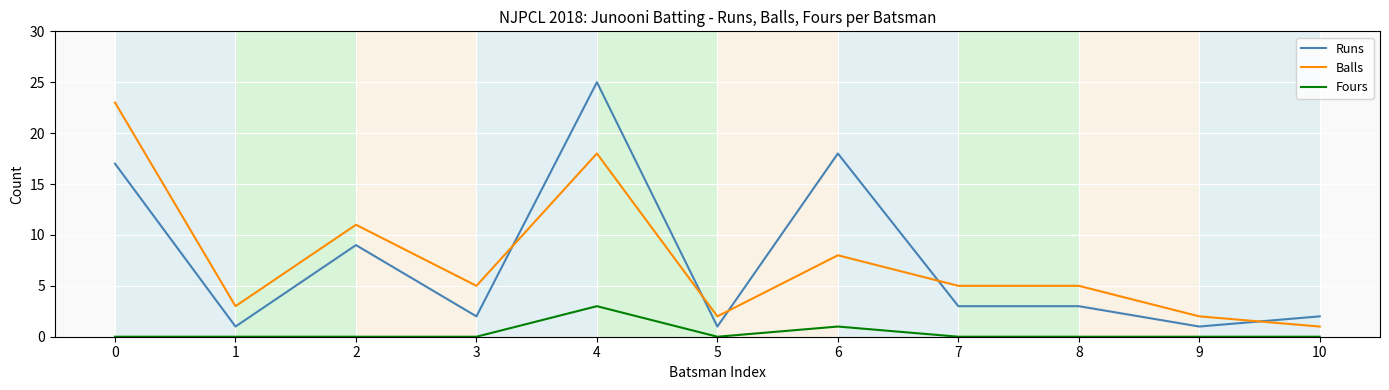

Where is the first local maximum for Balls?

2